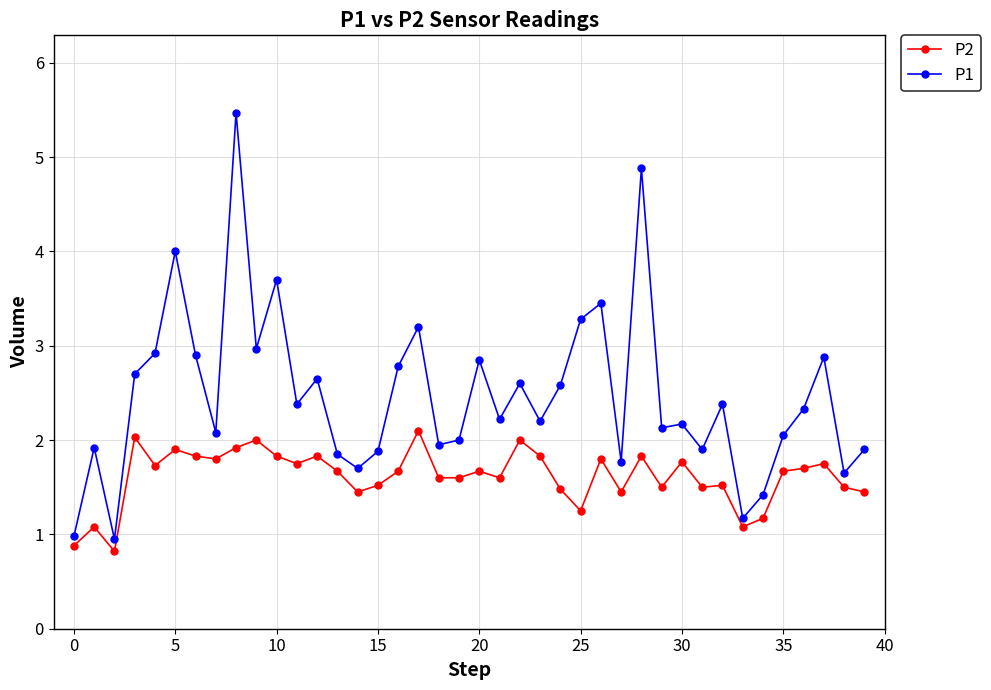

What is the highest value of the P1 series?

5.5